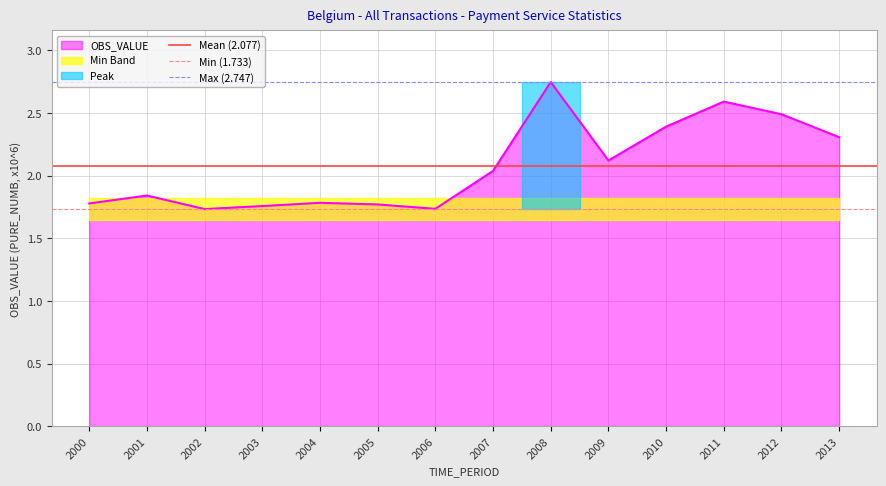

The OBS_VALUE series shows 4.4 at 2011. True or false?

False